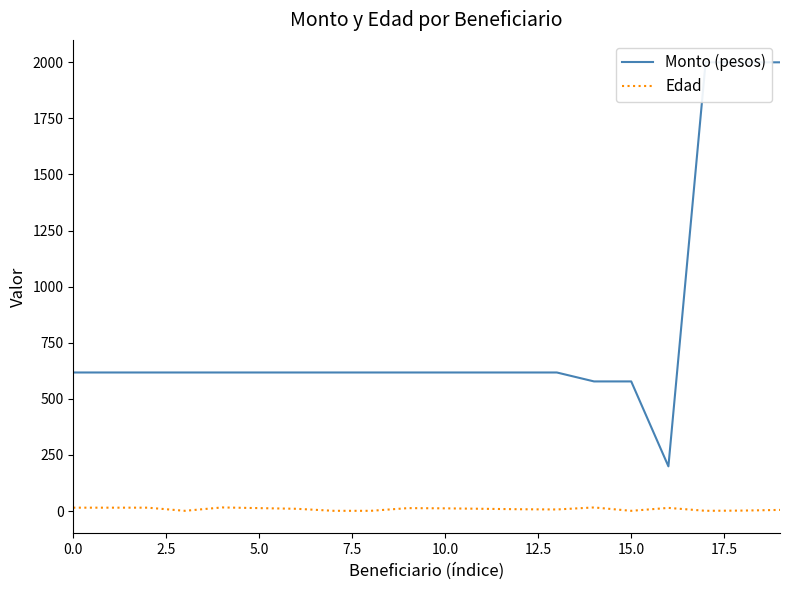

The Monto (pesos) series shows 306.2 at 16. True or false?

False